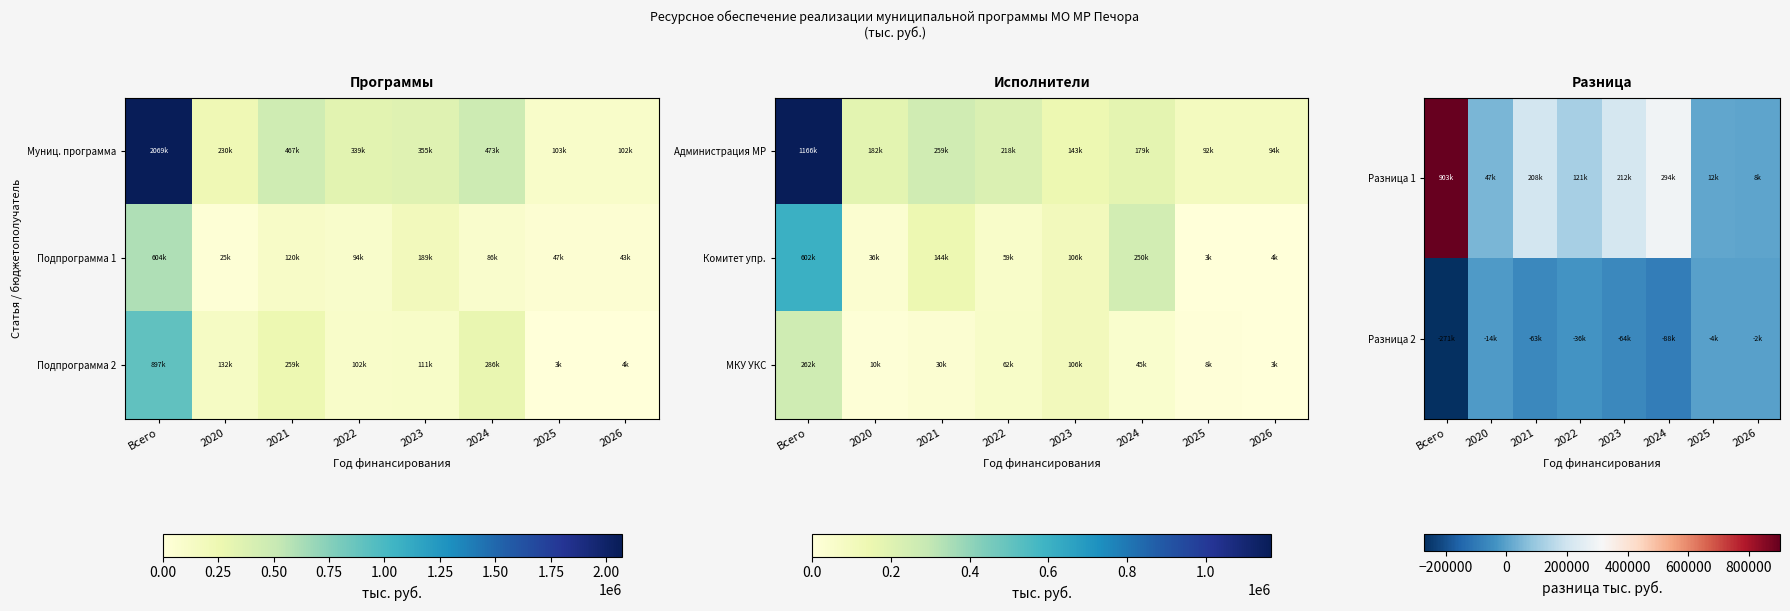

What is the approximate value of Разница 2 at 2022?

-36318.9